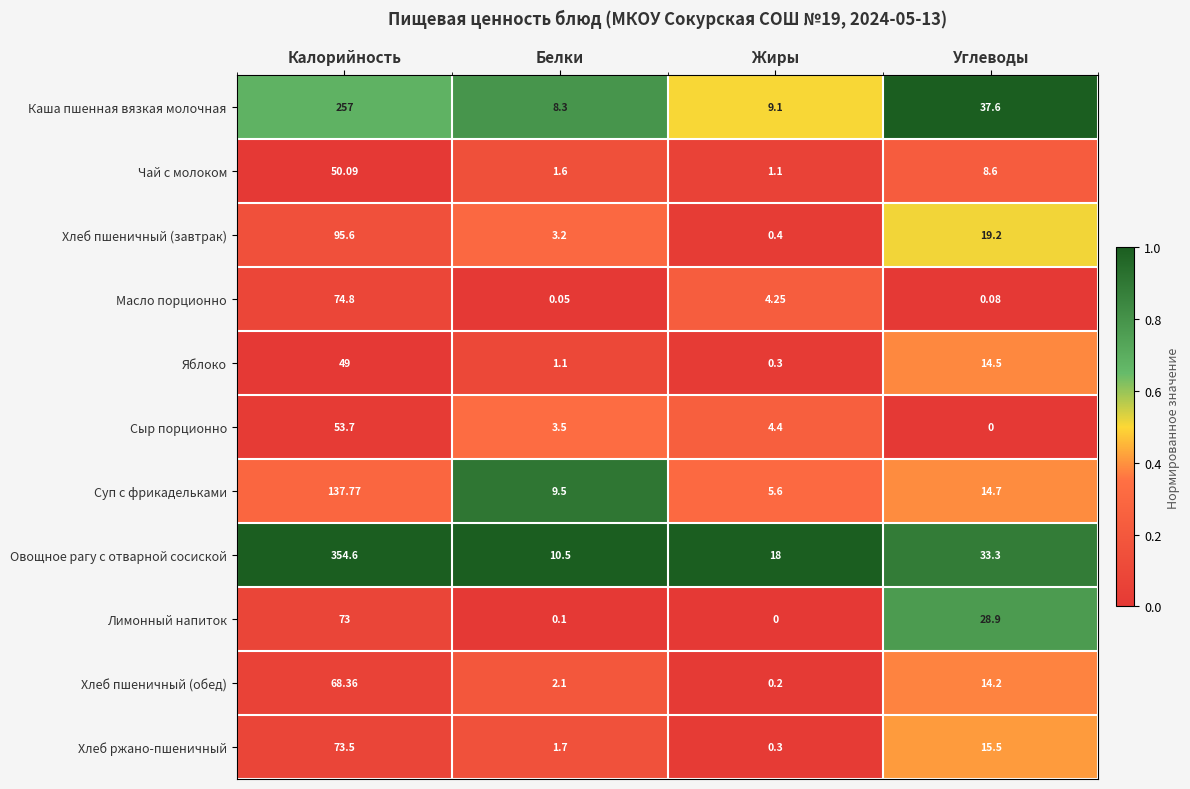

At which category is the sum across all series the highest?

Калорийность